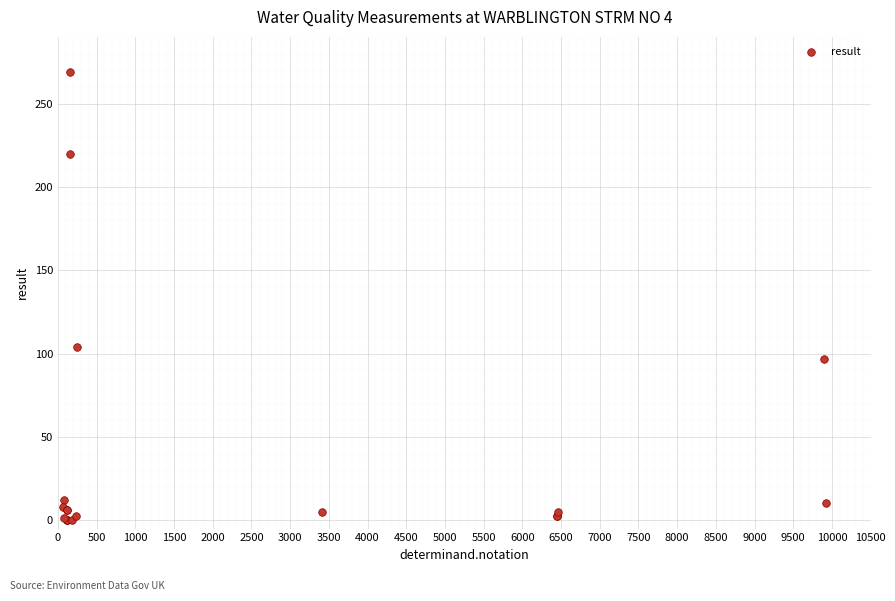

What Y value in the scatter plot is closest to 134?

104.0